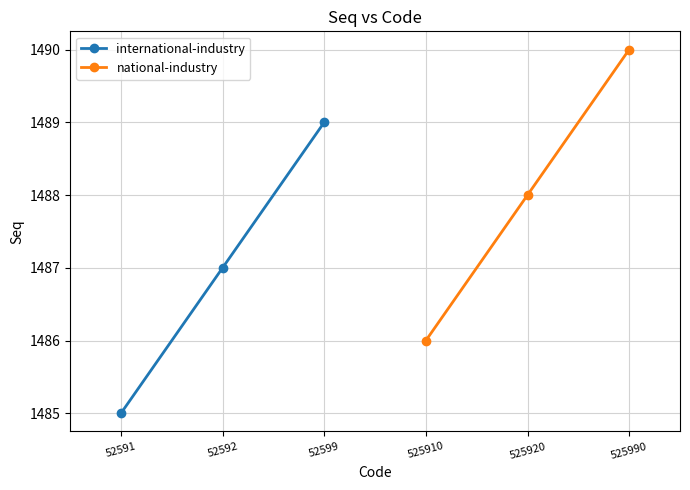

What is the value of the international-industry point at the 3rd from the left?

1489